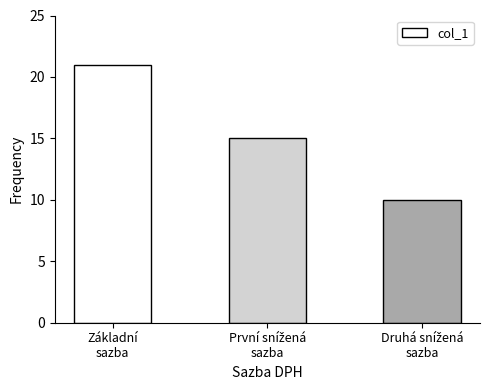

What is the sum of all values?

46